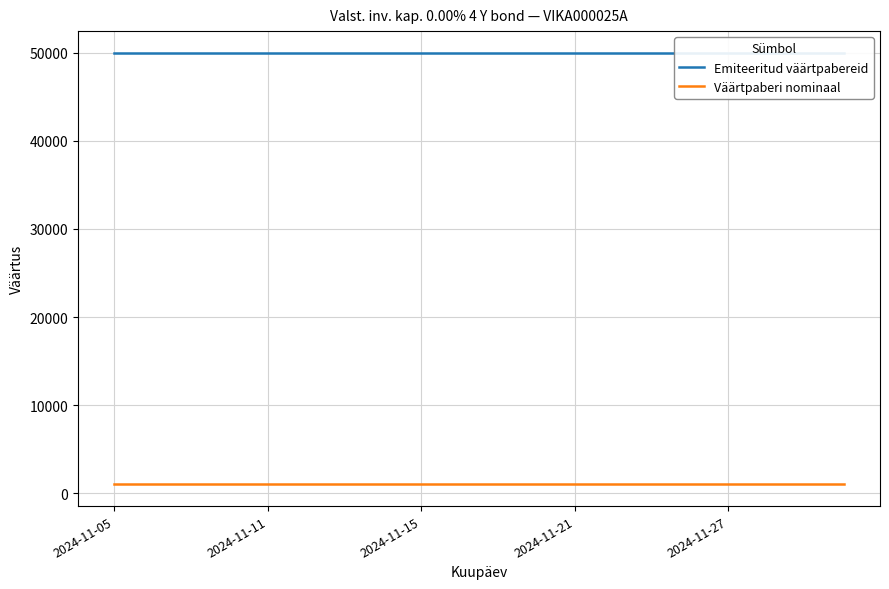

Does the chart display data point markers on the line(s)?

No